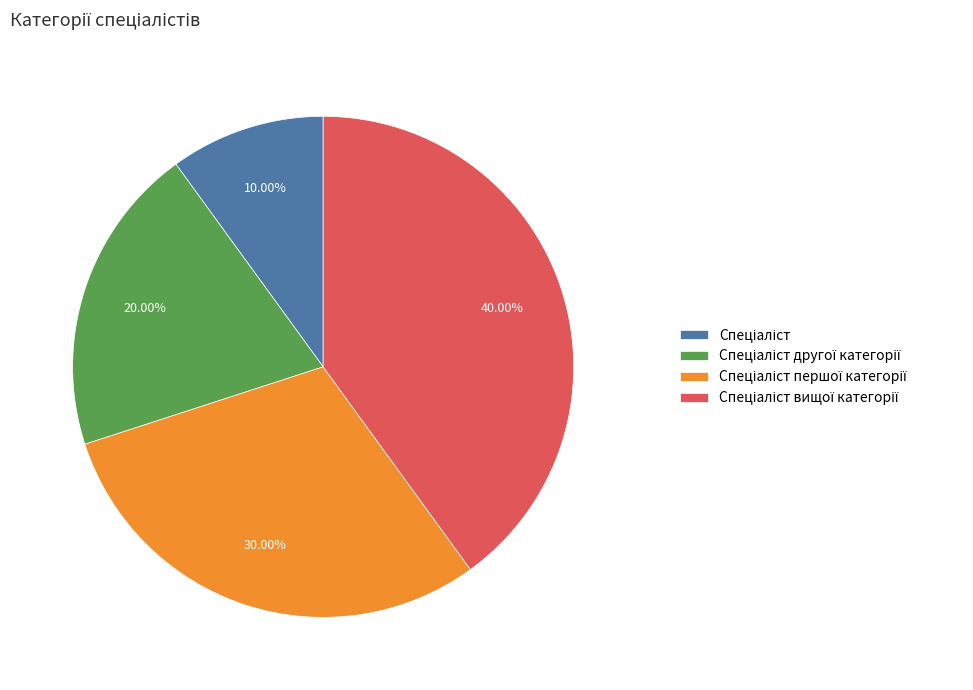

Is there any slice that represents more than half of the pie?

No